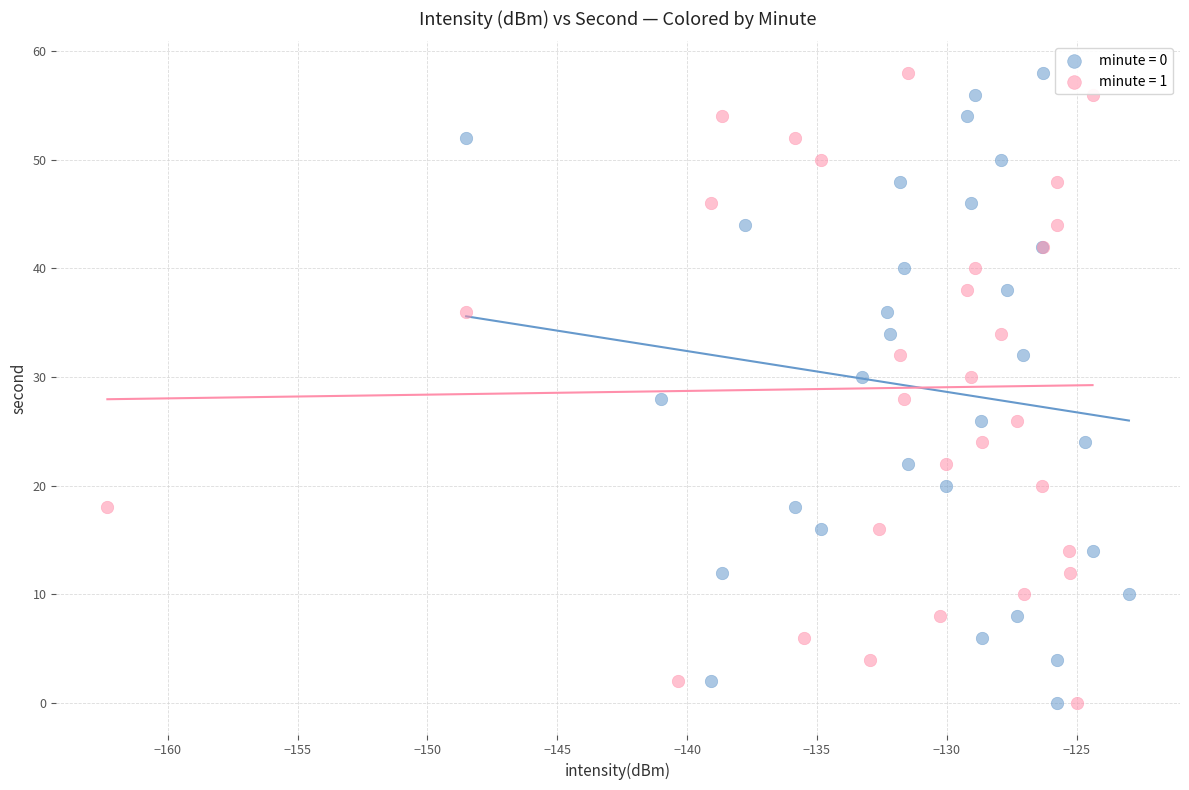

What are all the series names shown in the legend?

minute = 0, minute = 1